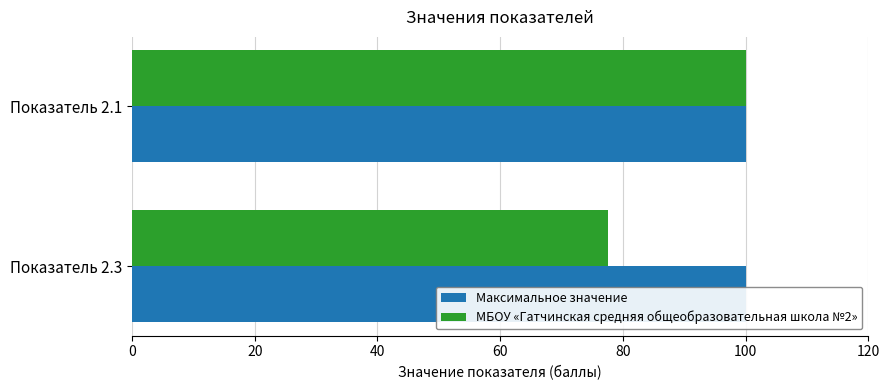

Reading left to right, list all the values displayed in this chart.

Максимальное значение: 0.3	0.3
МБОУ «Гатчинская средняя общеобразовательная школа №2»: 100.0	77.5